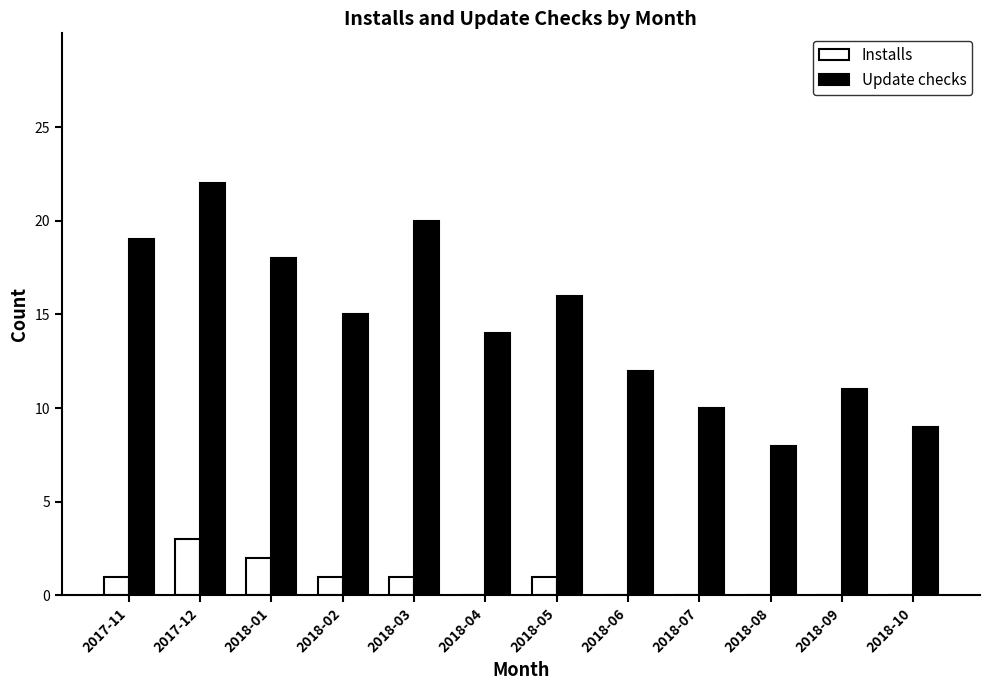

How many series are shown in this chart?

2